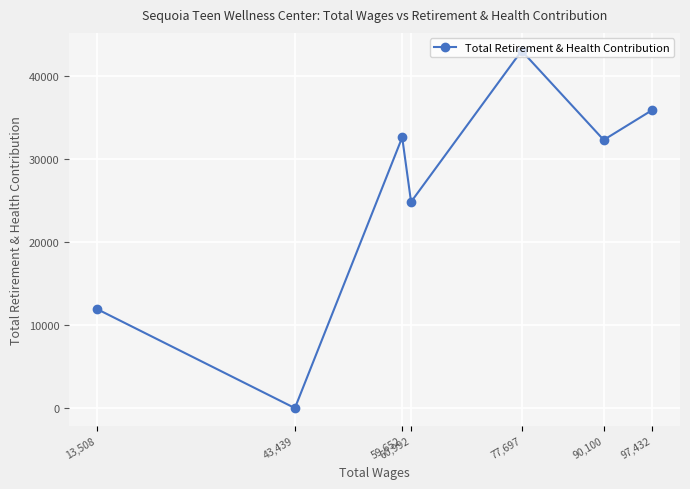

How many lines are shown in the chart?

1